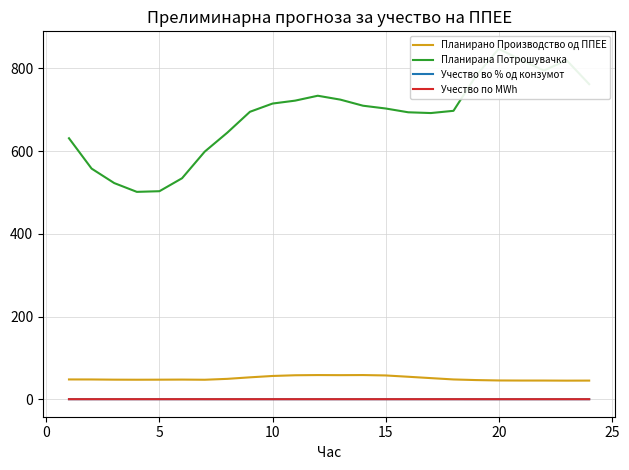

Rank the series at 20 from highest to lowest value.

Планирана Потрошувачка, Планирано Производство од ППЕЕ, Учество во % од конзумот, Учество по MWh